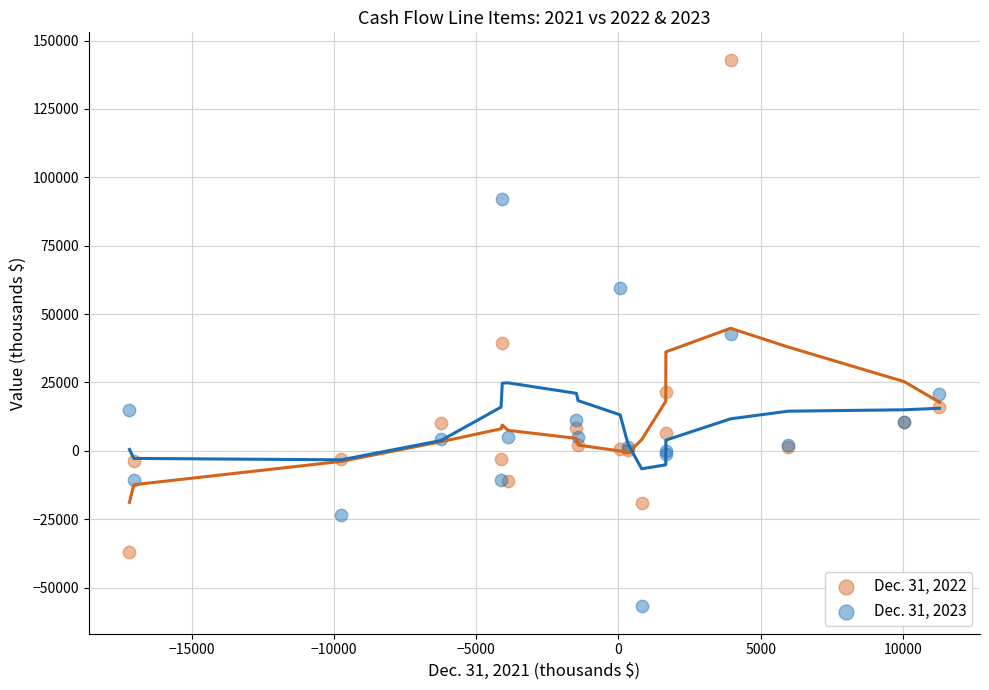

What is the X range (max minus min) for the scatter plot?

28474